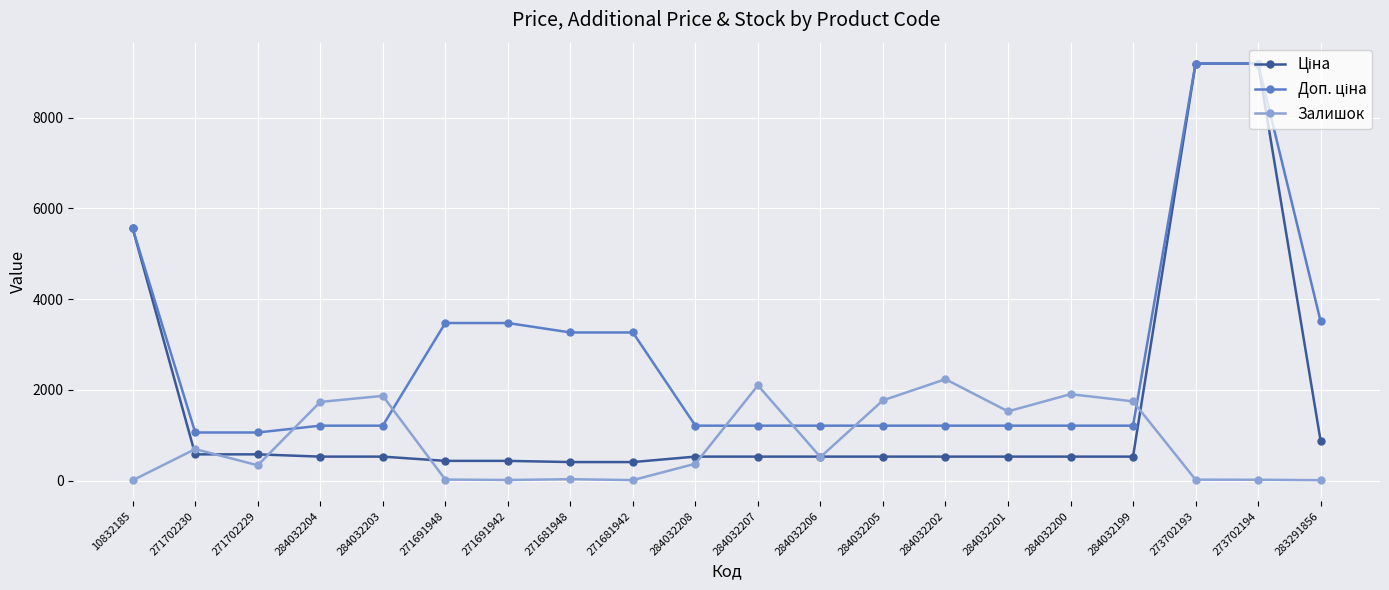

What position from the right is 271691942?

14